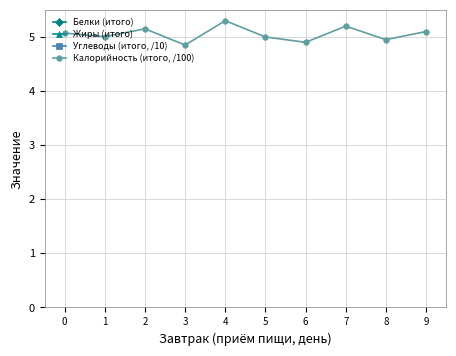

What is the smallest value displayed?

4.8